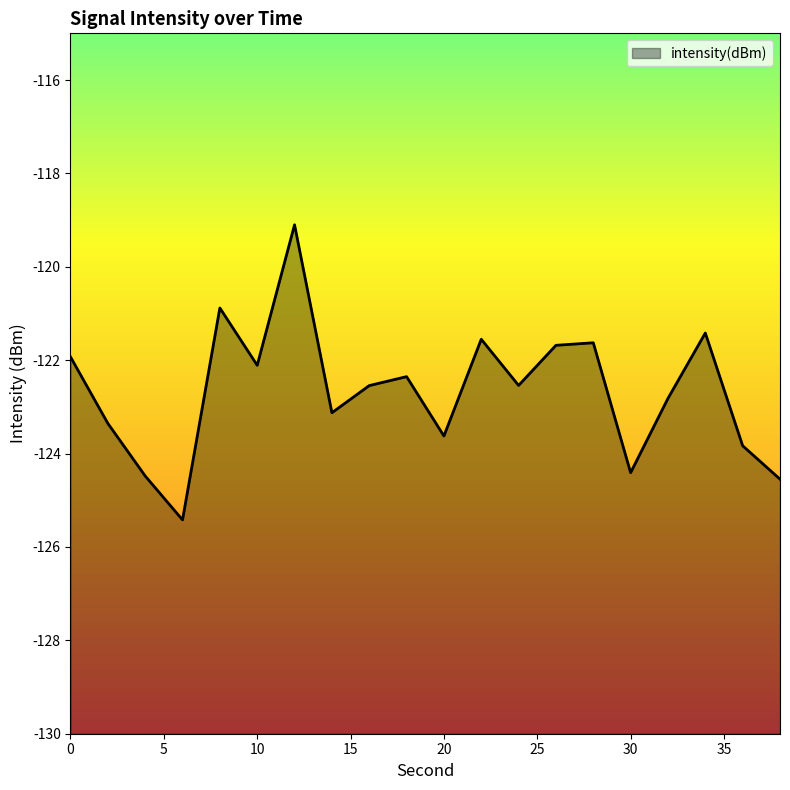

The value at 36 is -123.8. True or false?

True